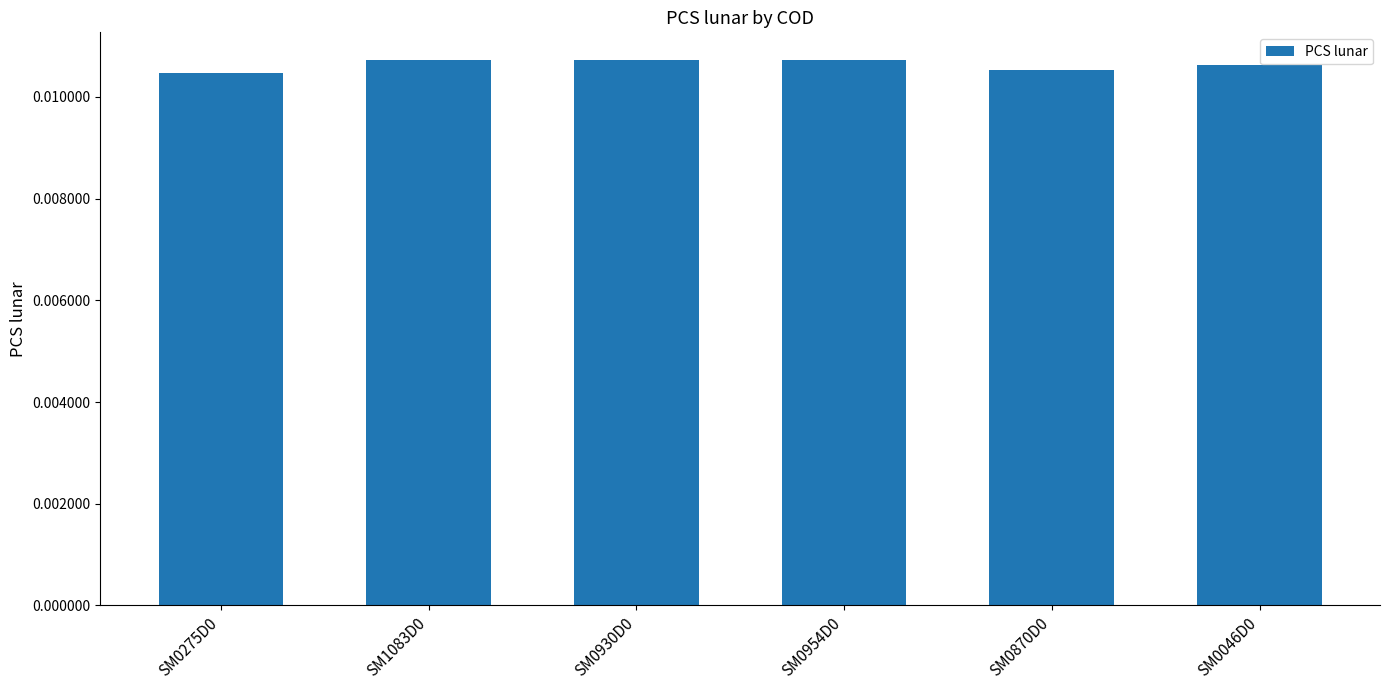

What position from the left is SM0870D0?

5